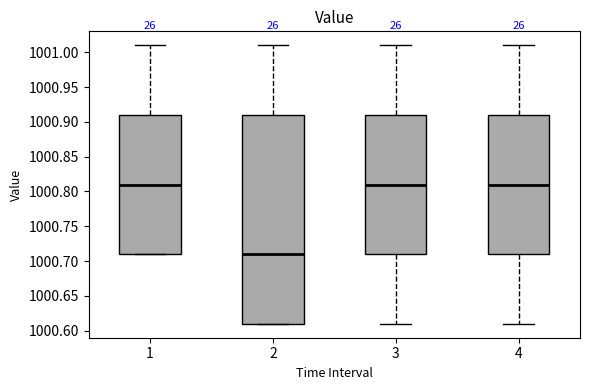

Reading left to right, transcribe this box plot: for each box, give where its median line is, the range the box spans, and where its two whiskers end, as read against the y-axis. The values are not printed on the chart, so give them approximately, as read against the axis.

1: median 1000.81, box 1000.71 to 1000.91, whiskers 1000.71 to 1001.01
2: median 1000.71, box 1000.61 to 1000.91, whiskers 1000.61 to 1001.01
3: median 1000.81, box 1000.71 to 1000.91, whiskers 1000.61 to 1001.01
4: median 1000.81, box 1000.71 to 1000.91, whiskers 1000.61 to 1001.01